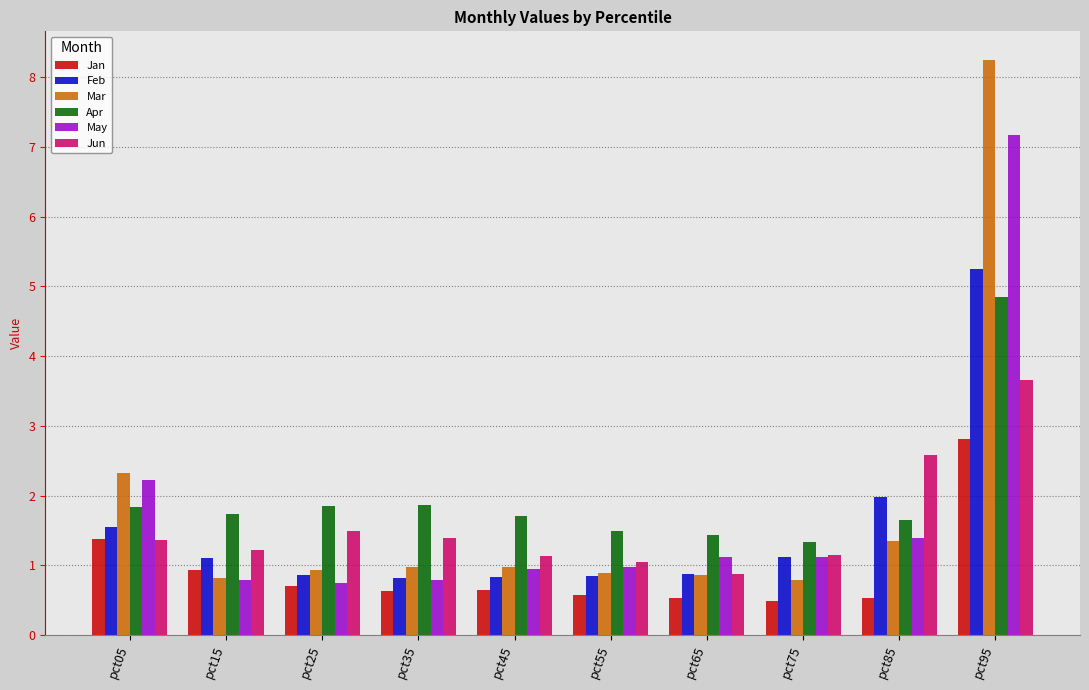

What is the average value of the Mar series?

1.8